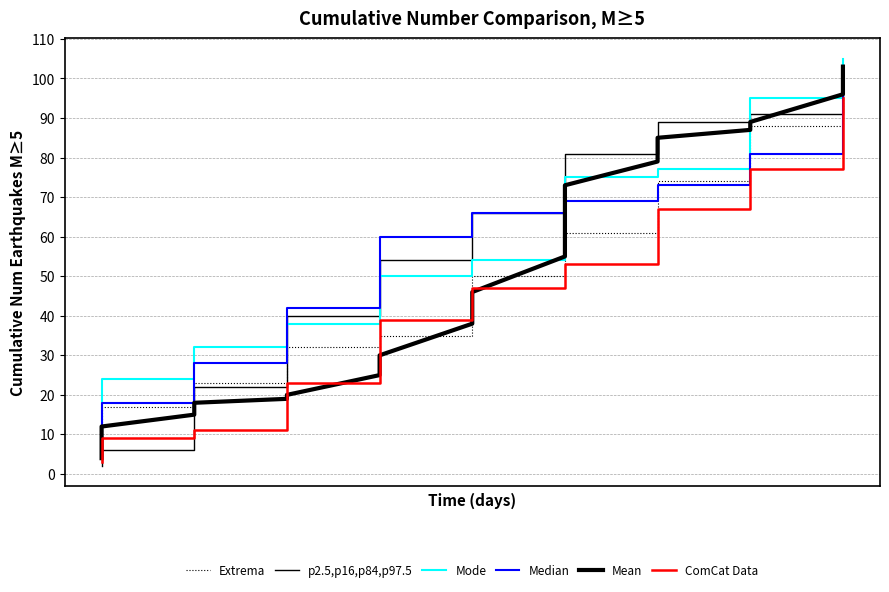

What is the average value of the Median series?

55